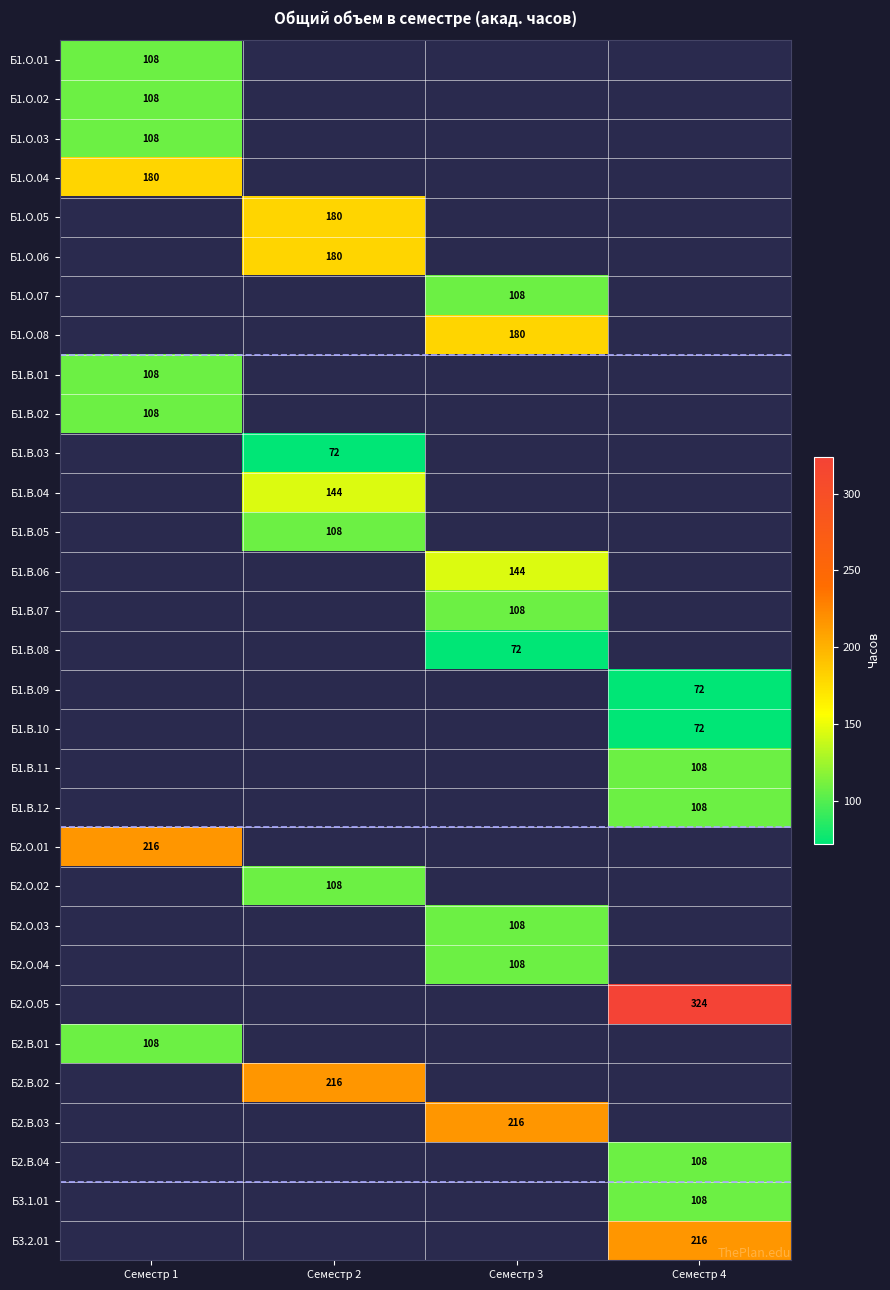

Is it true that Б1.В.03 equals 27 at Семестр 2?

False